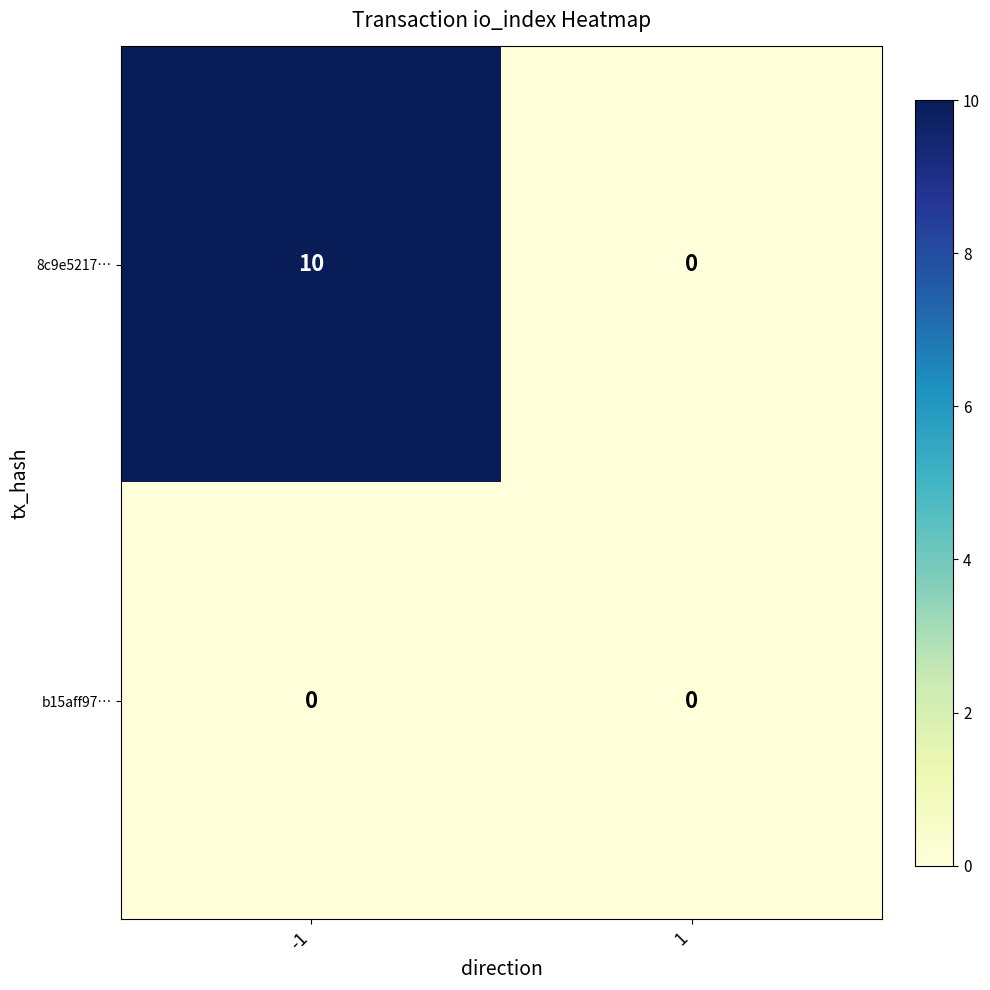

Which series has the largest total across all categories?

8c9e5217…